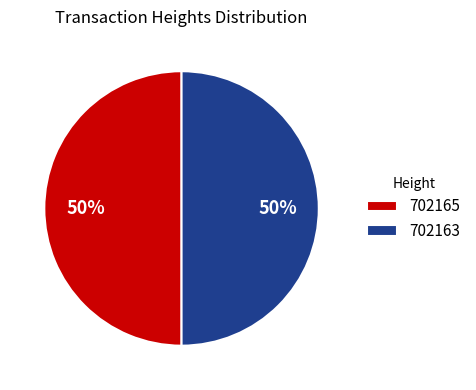

Combined, do 702163 and 702165 account for over 50%?

Yes